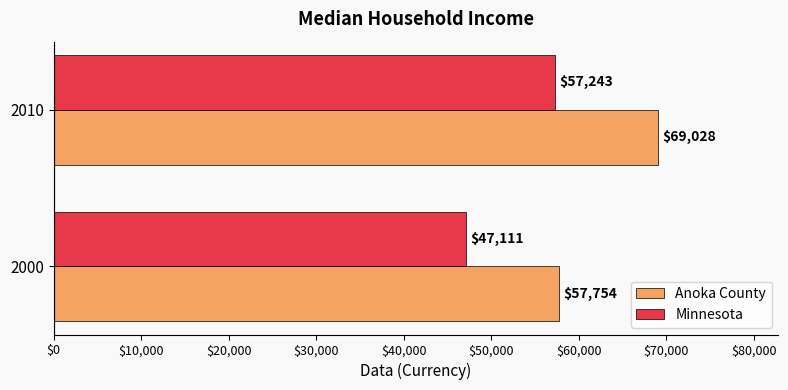

Where is Anoka County nearest to the value 63391?

2000